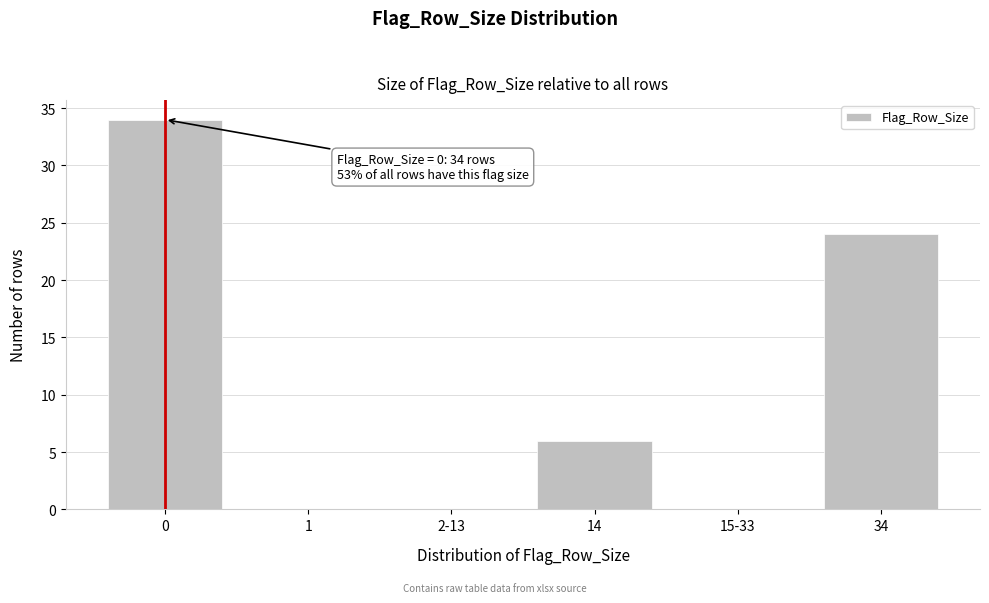

Reading right to left, transcribe all the data shown in this chart.

34=24	15-33=0	14=6	2-13=0	1=0	0=34